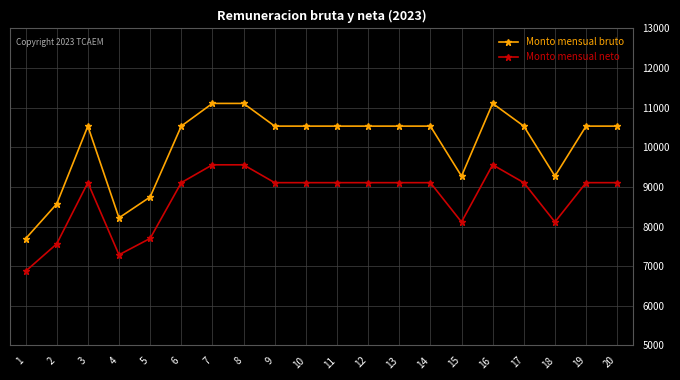

What is the difference between the highest and lowest values at 9?

1427.3